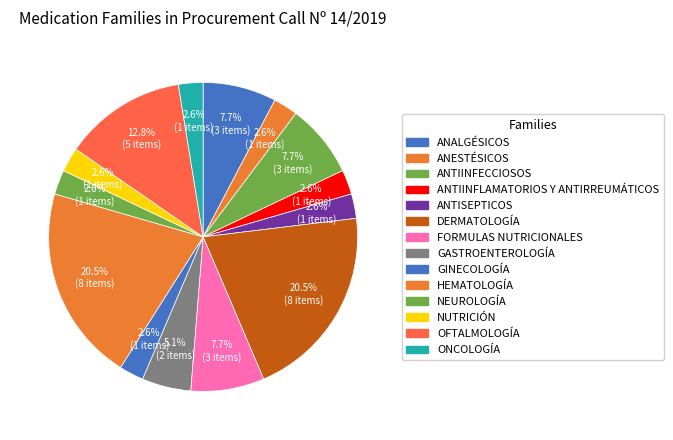

How many slices are in this pie chart?

14